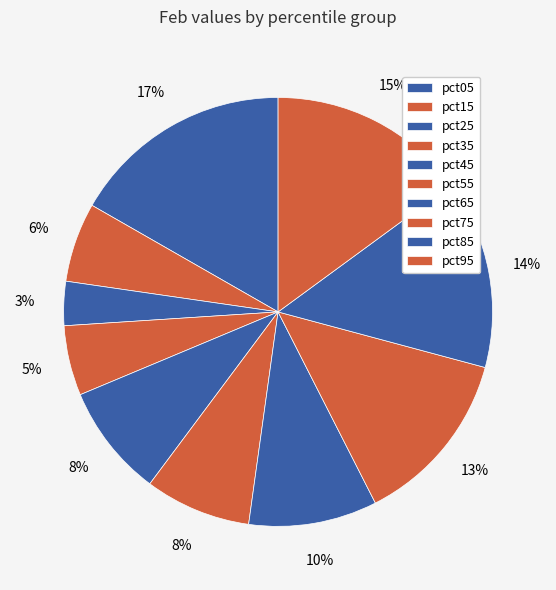

To the nearest percent, what is the average slice percentage?

10%